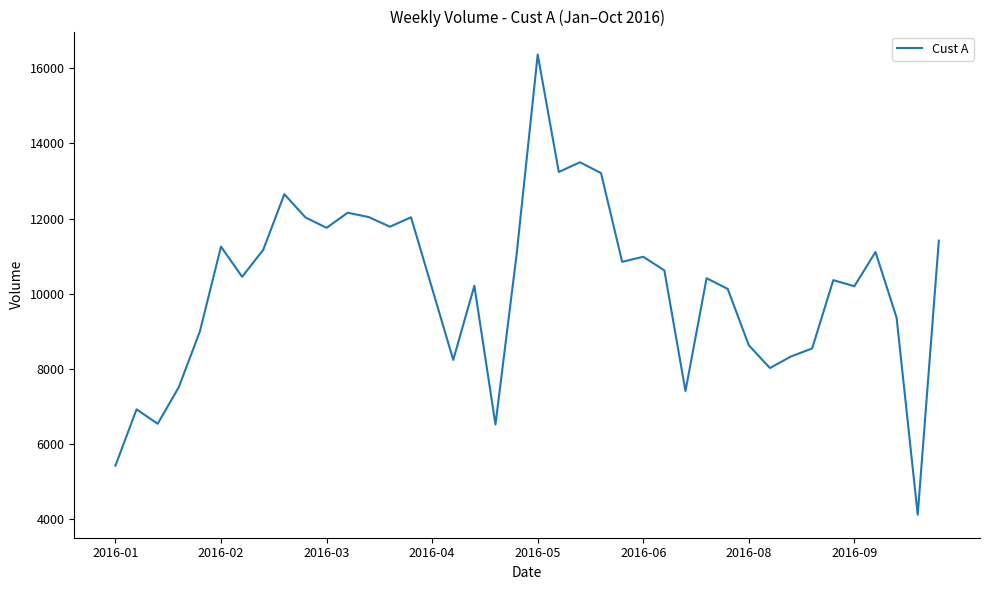

What is the difference between the maximum and minimum values?

12245